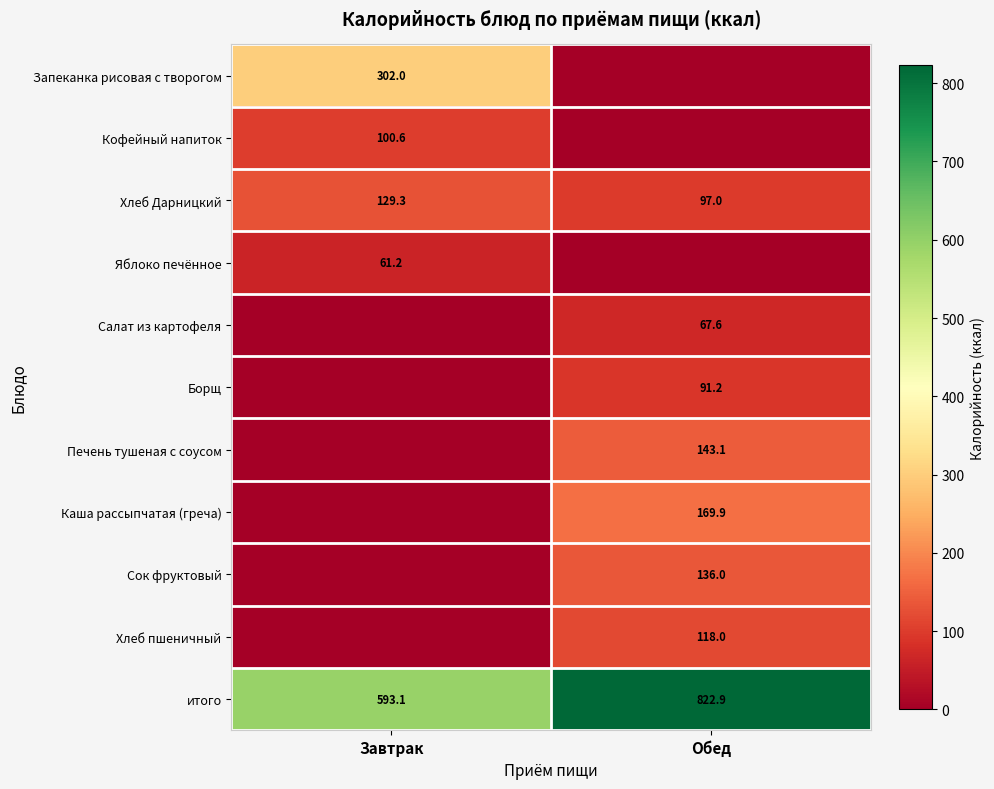

The value of Печень тушеная с соусом at Обед is 92.2. True or false?

False